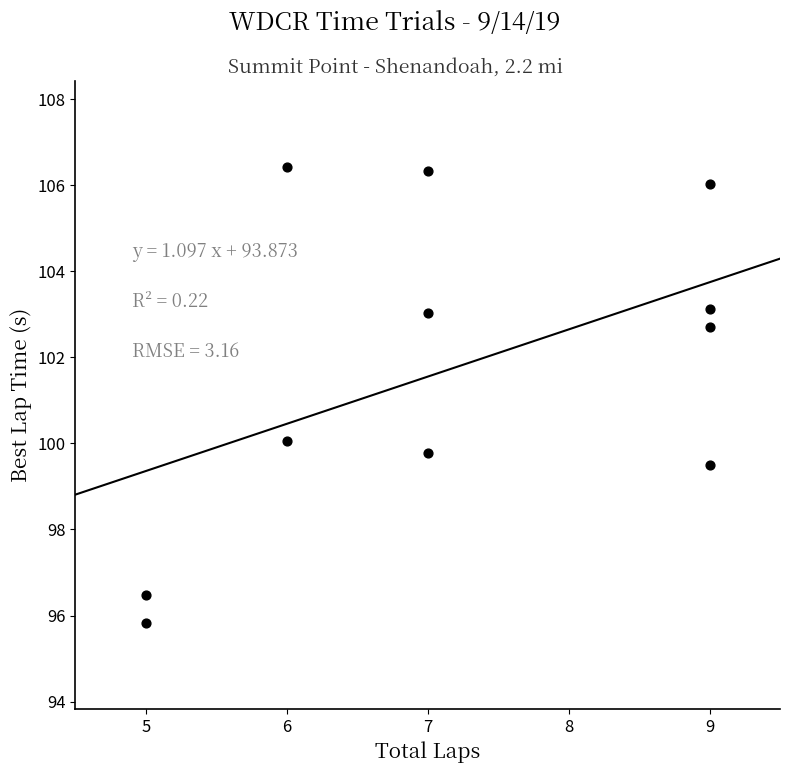

What Y value in the scatter plot is closest to 101?

100.0